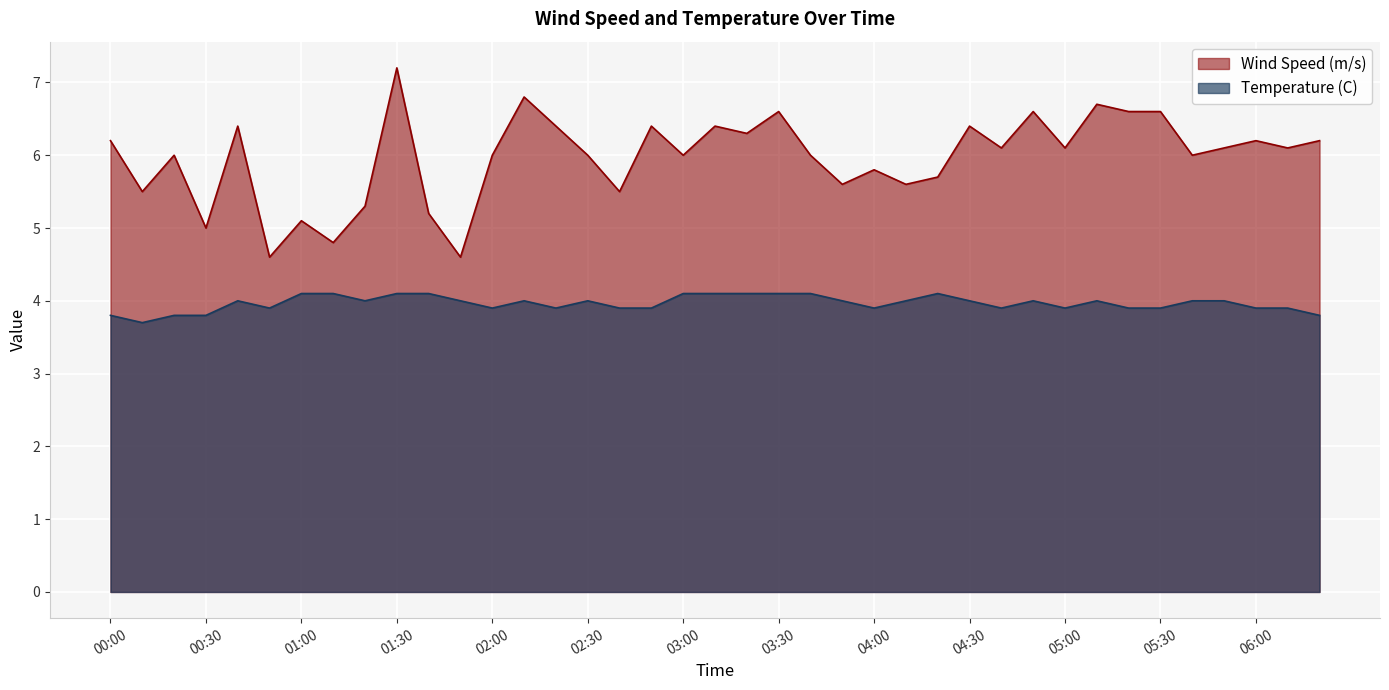

How many interior local peaks does the Wind Speed (m/s) series have?

13